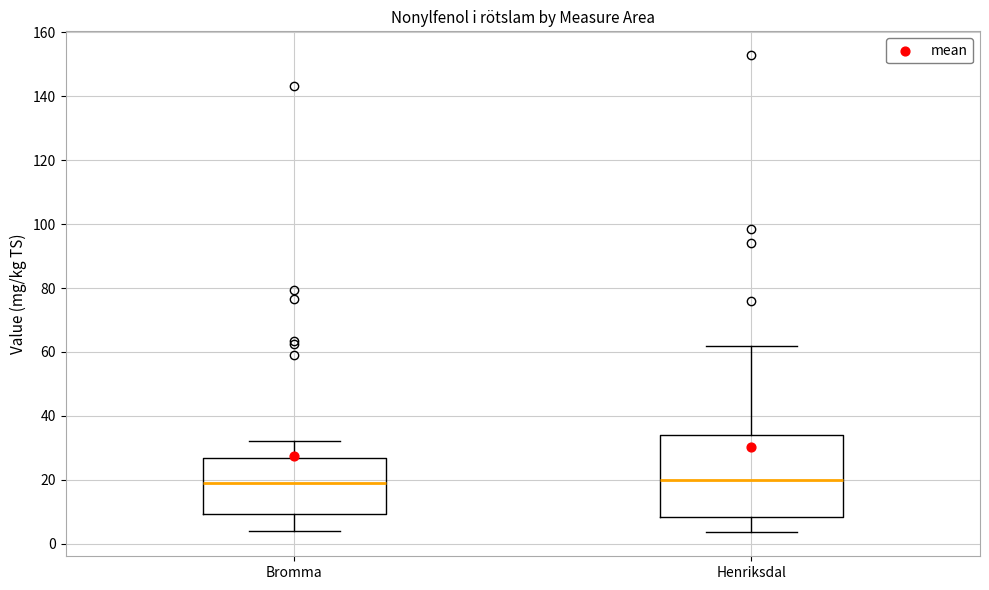

Reading left to right, transcribe this box plot: for each box, give where its median line is, the range the box spans, and where its two whiskers end, as read against the y-axis. The values are not printed on the chart, so give them approximately, as read against the axis.

Bromma: median 20, box 10 to 26, whiskers 4 to 32
Henriksdal: median 20, box 8 to 34, whiskers 4 to 62